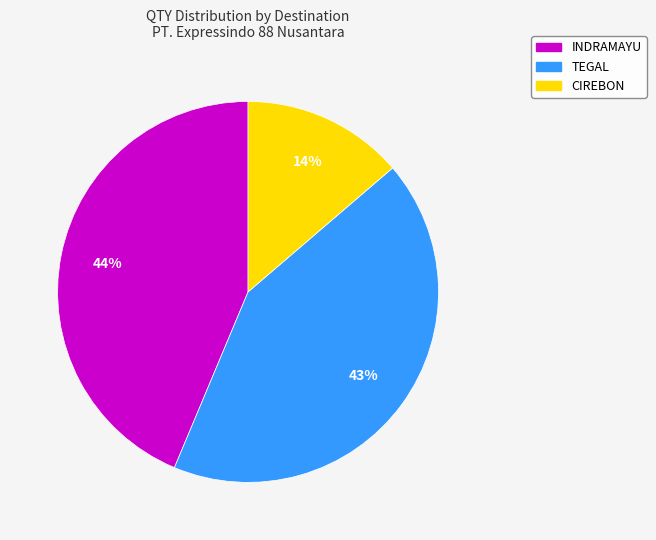

Between CIREBON and INDRAMAYU, which is larger?

INDRAMAYU